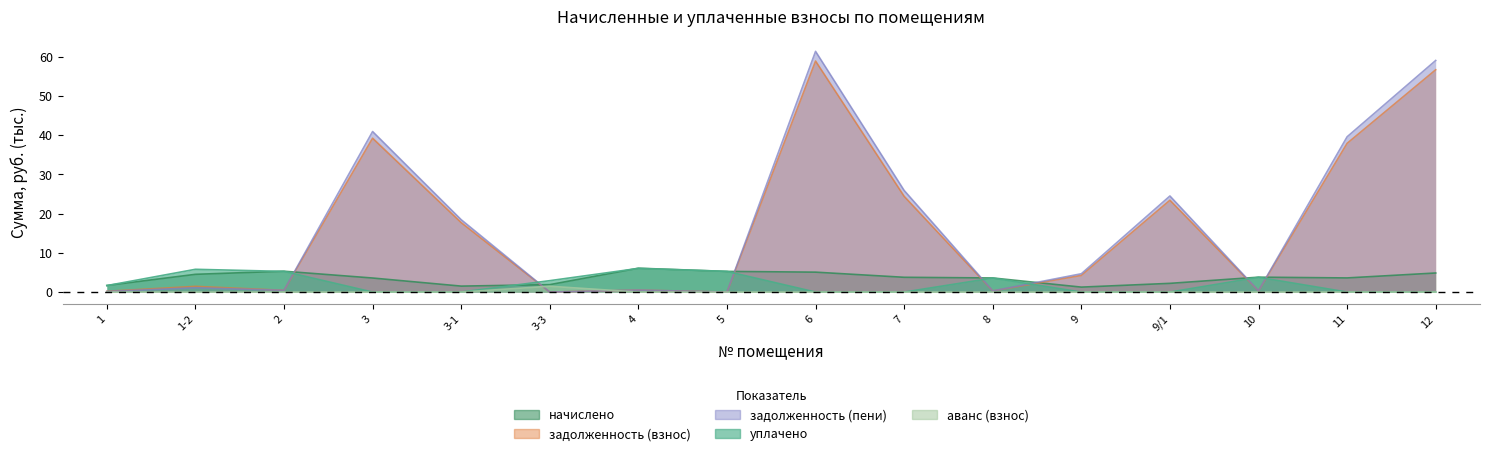

Which has a higher value, 3 or 5?

5